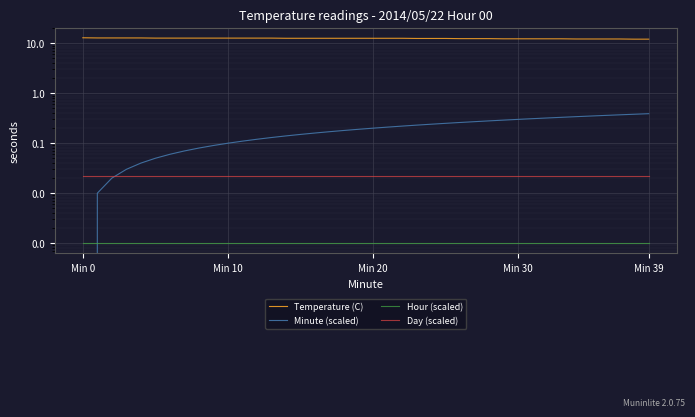

Is the value of Minute (scaled) at 5 greater than the value of Temperature (C) at 12?

No